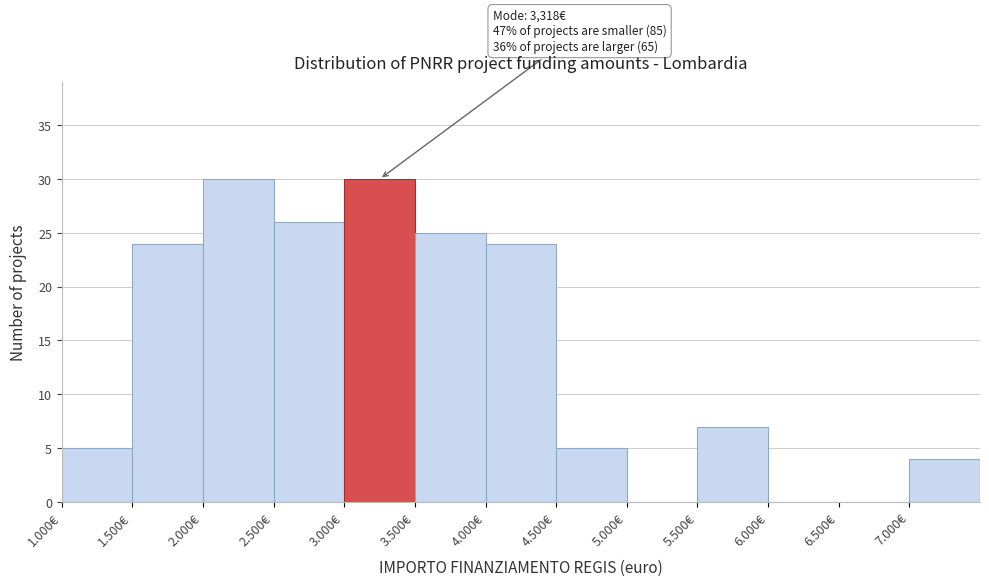

Reading left to right, transcribe all the data shown in this chart.

1.000€=5	1.500€=24	2.000€=30	2.500€=26	3.000€=30	3.500€=25	4.000€=24	4.500€=5	5.000€=0	5.500€=7	6.000€=0	6.500€=0	7.000€=4